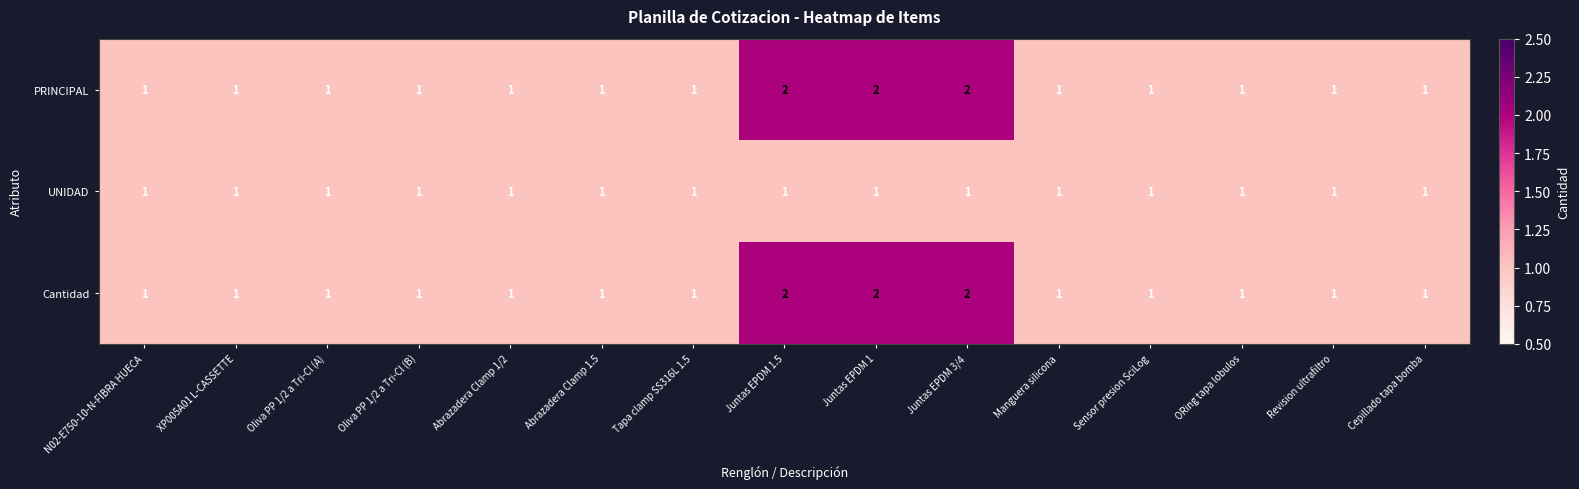

Is it true that PRINCIPAL equals 2 at Juntas EPDM 1?

True